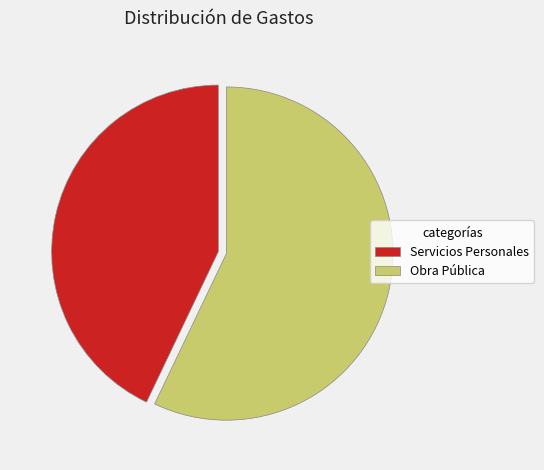

How many slices are in this pie chart?

2